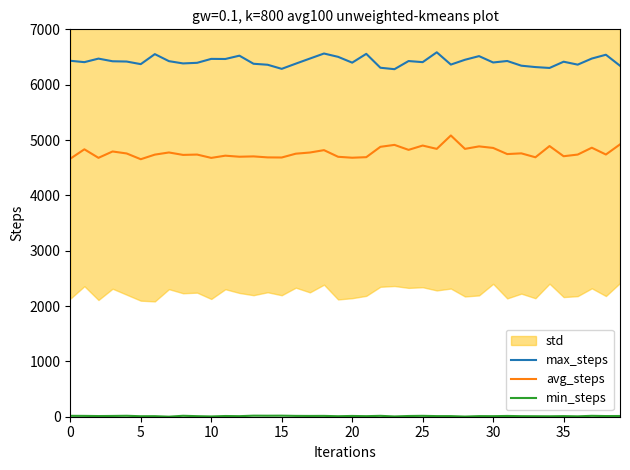

What is the sum of all avg_steps values?

190994